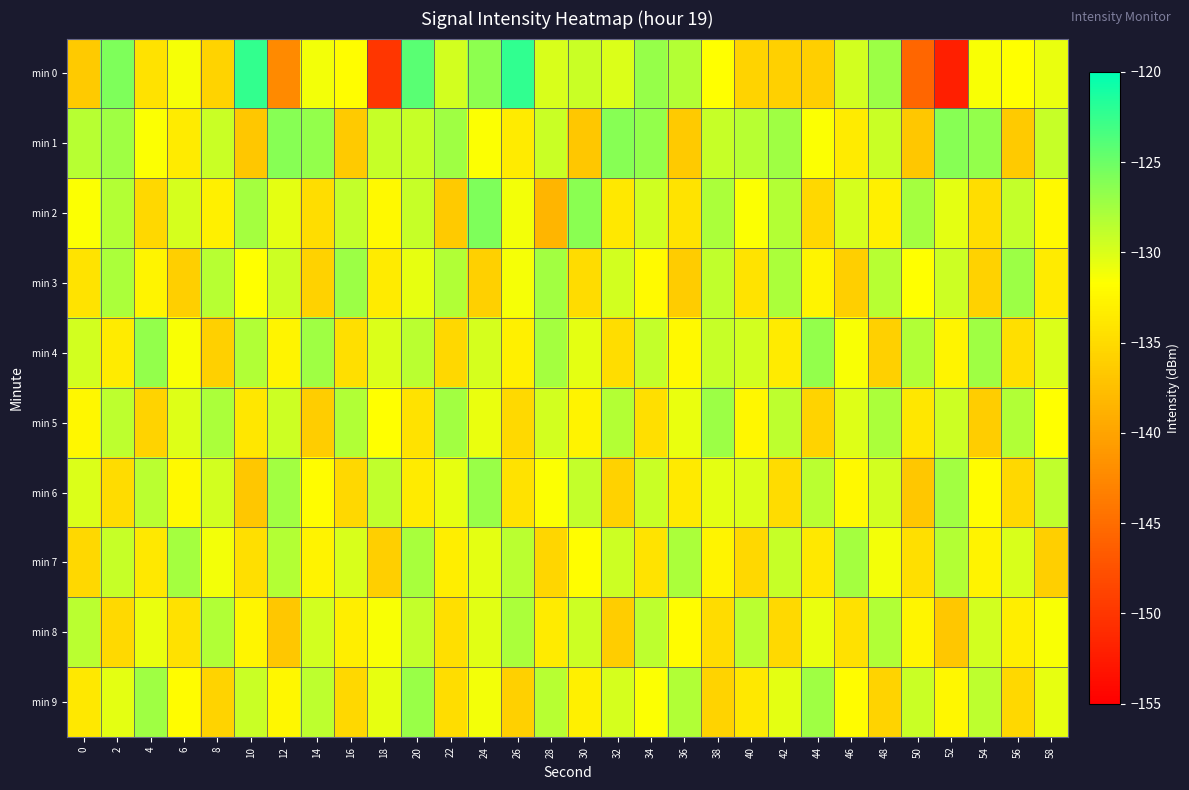

Rank the series by their maximum value, from lowest to highest.

min 8, min 7, min 3, min 5, min 6, min 9, min 4, min 1, min 2, min 0